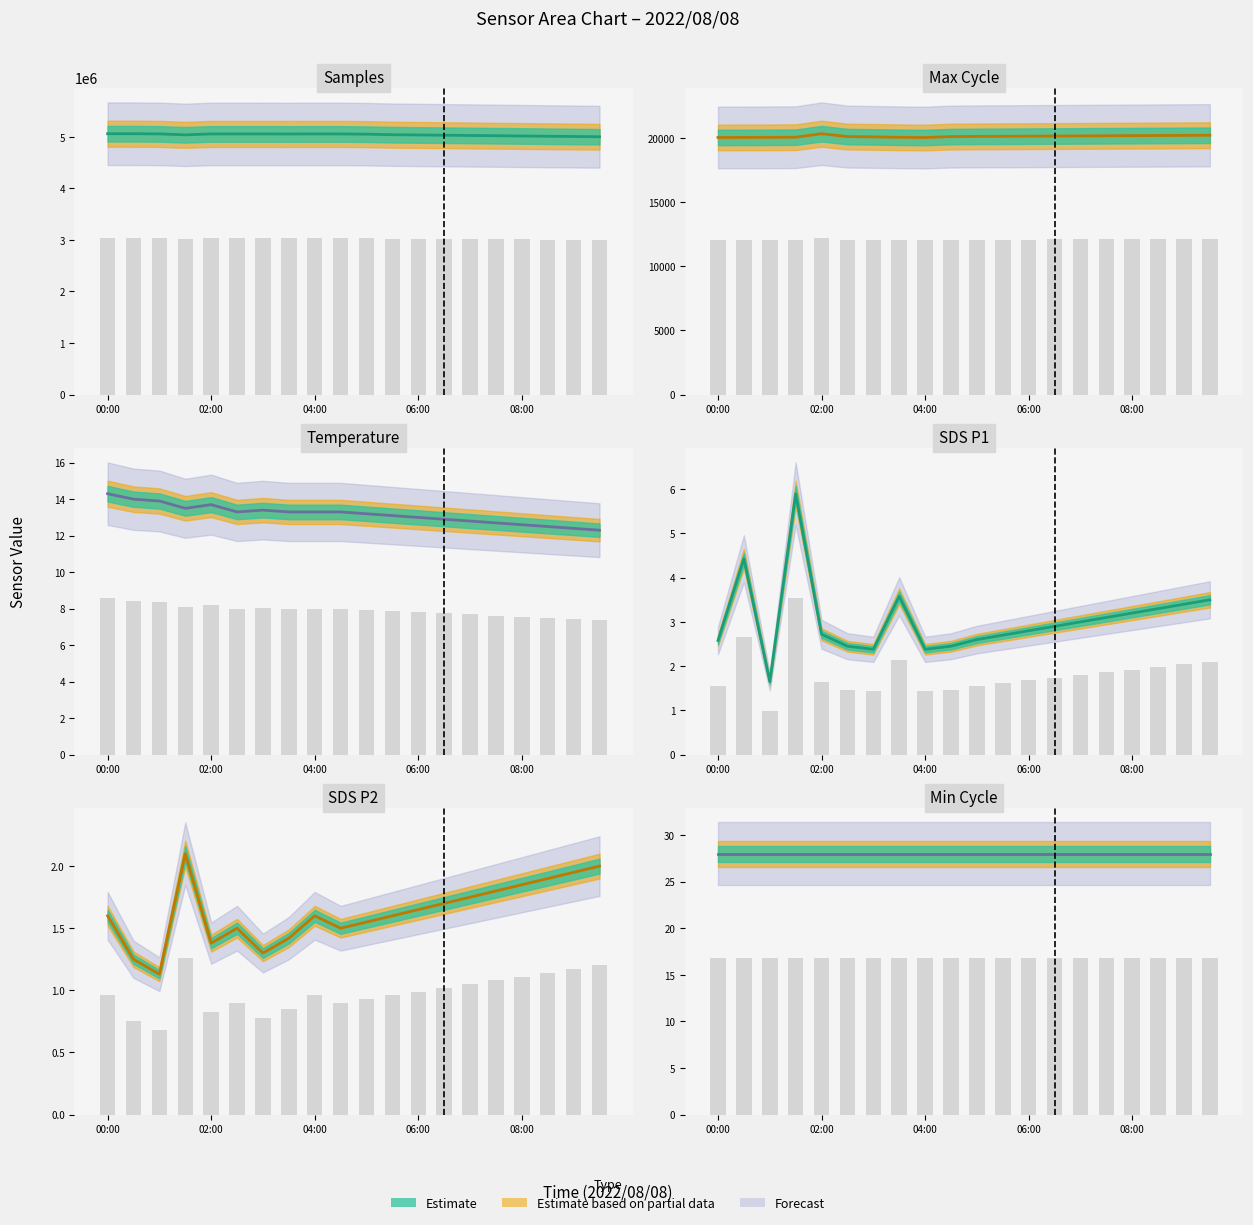

At how many categories does at least one series exceed 754089?

20